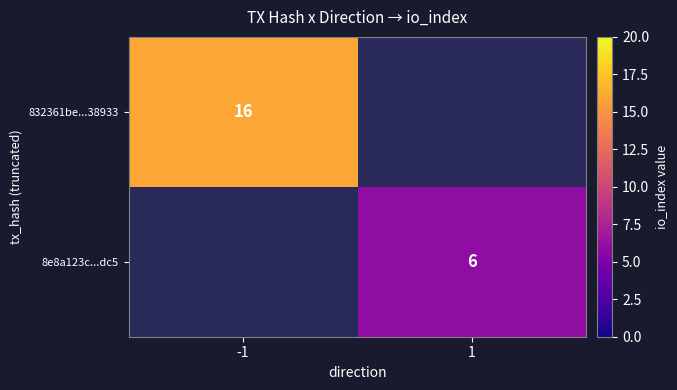

Which category has the lowest value across all series?

1